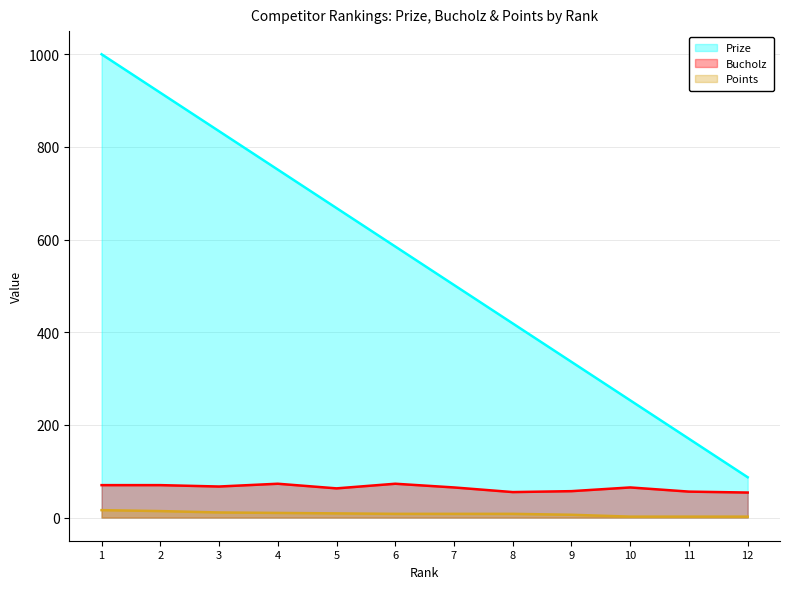

What is the spread (max minus min) of values at 4?

741